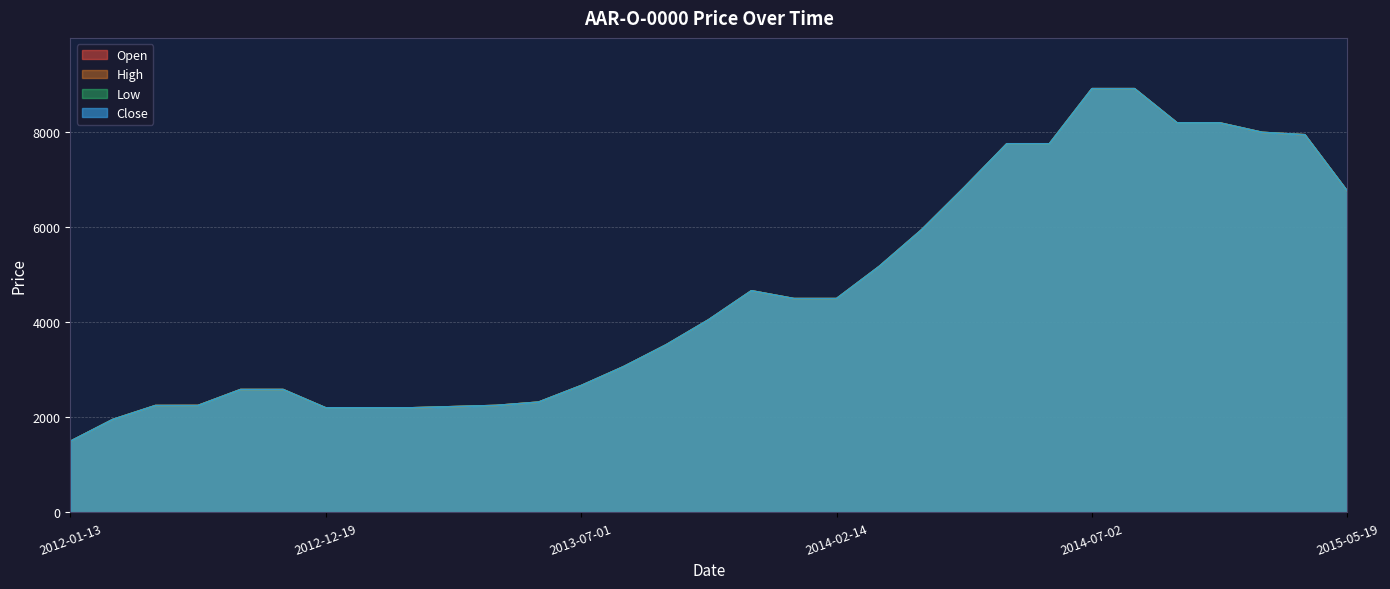

How many interior local peaks does the Low series have?

1